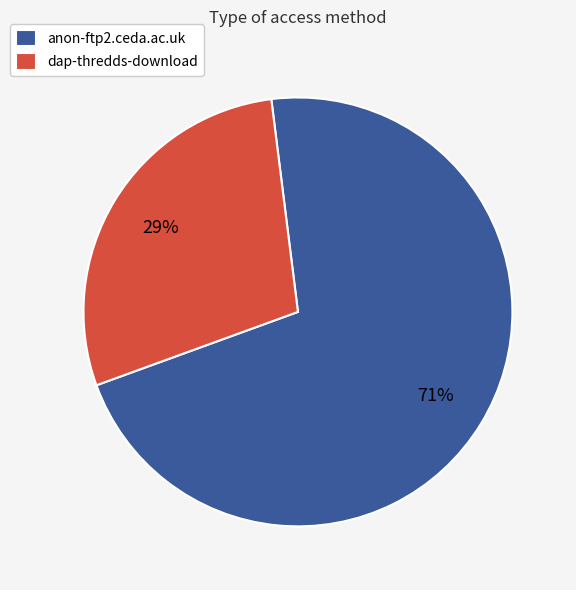

Which slice is the largest?

anon-ftp2.ceda.ac.uk